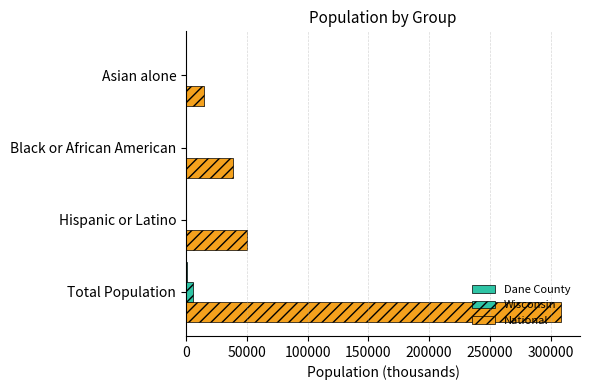

How many distinct data groups are displayed?

3